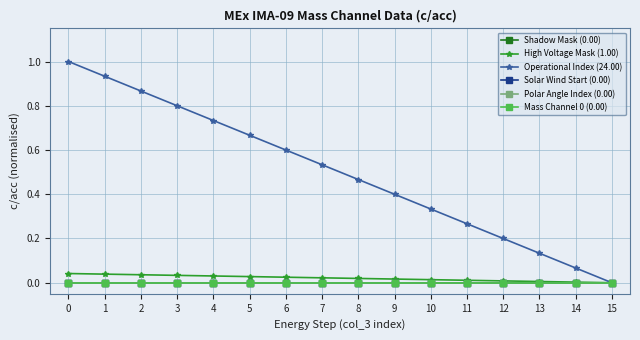

Does the chart have visible grid lines?

Yes